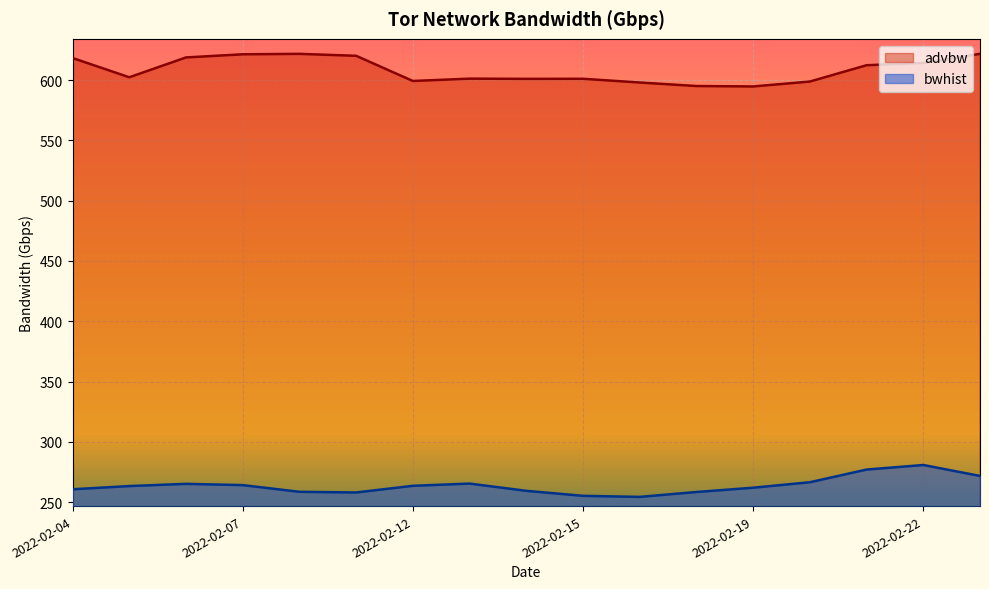

Where does the advbw series first go above 602?

2022-02-04